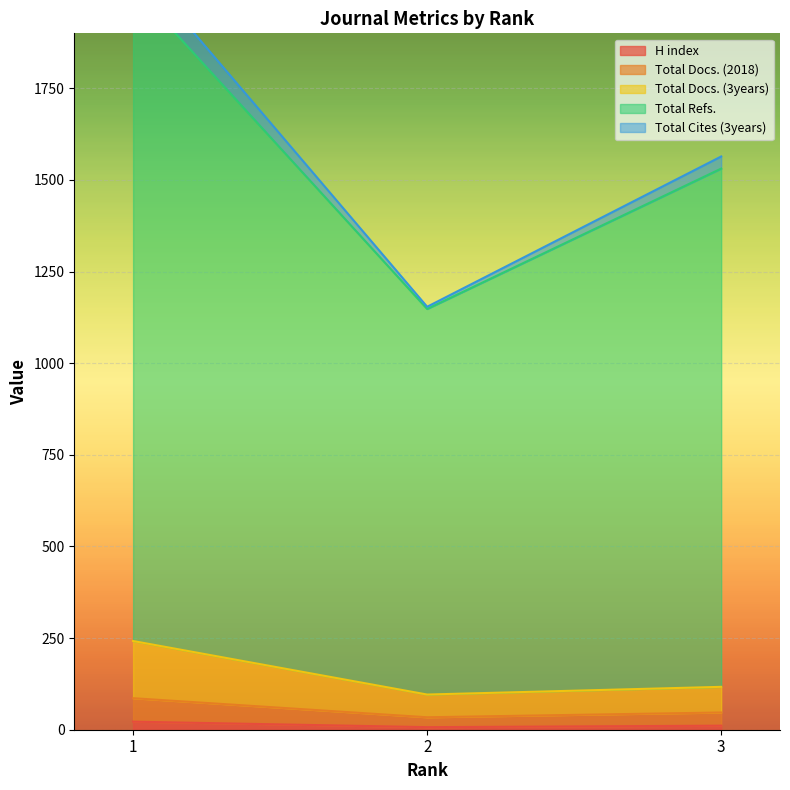

At how many categories does at least one series exceed 1680?

1